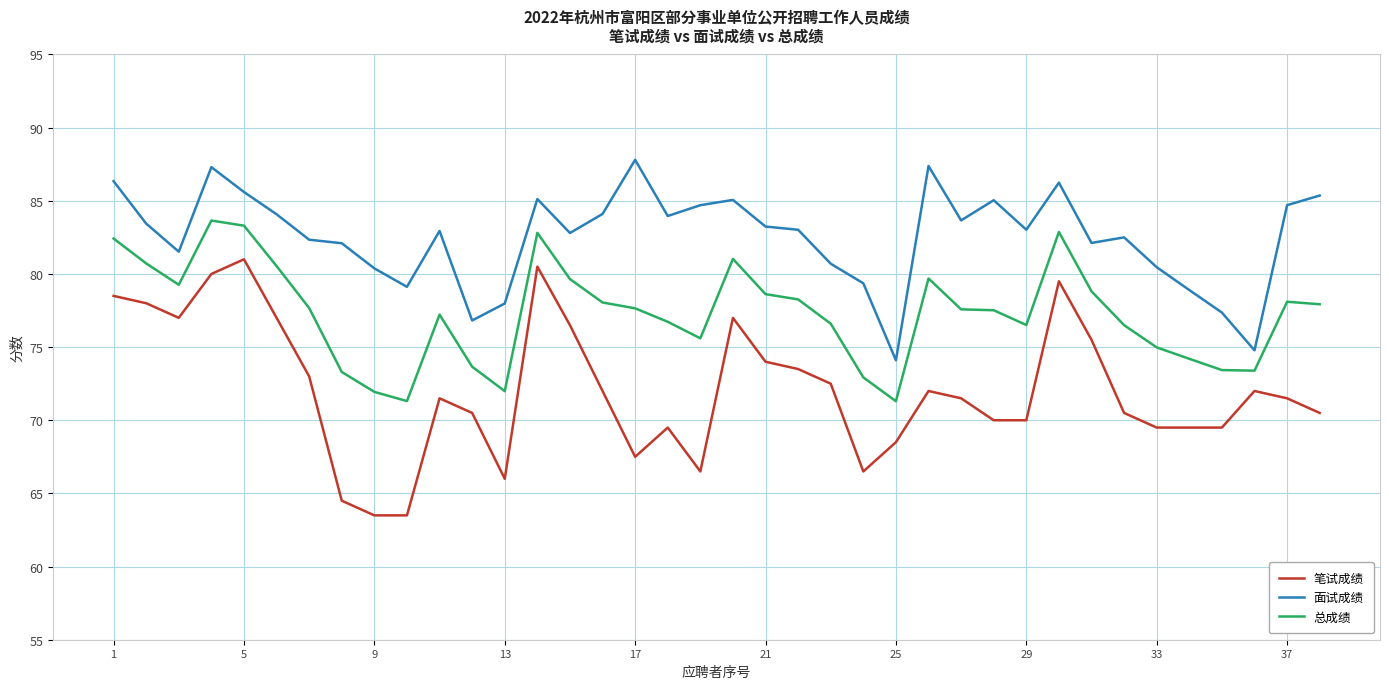

How many lines are shown in the chart?

3